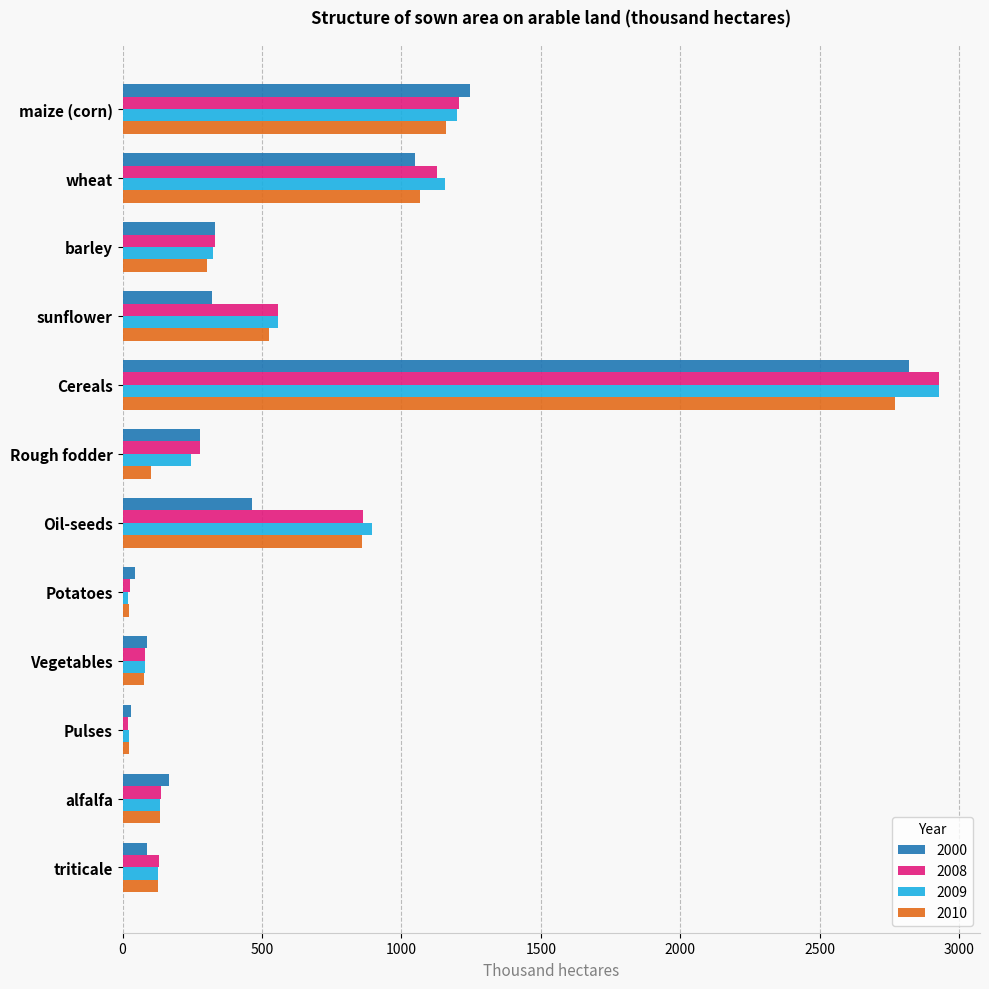

What is the average value of the 2000 series?

576.8